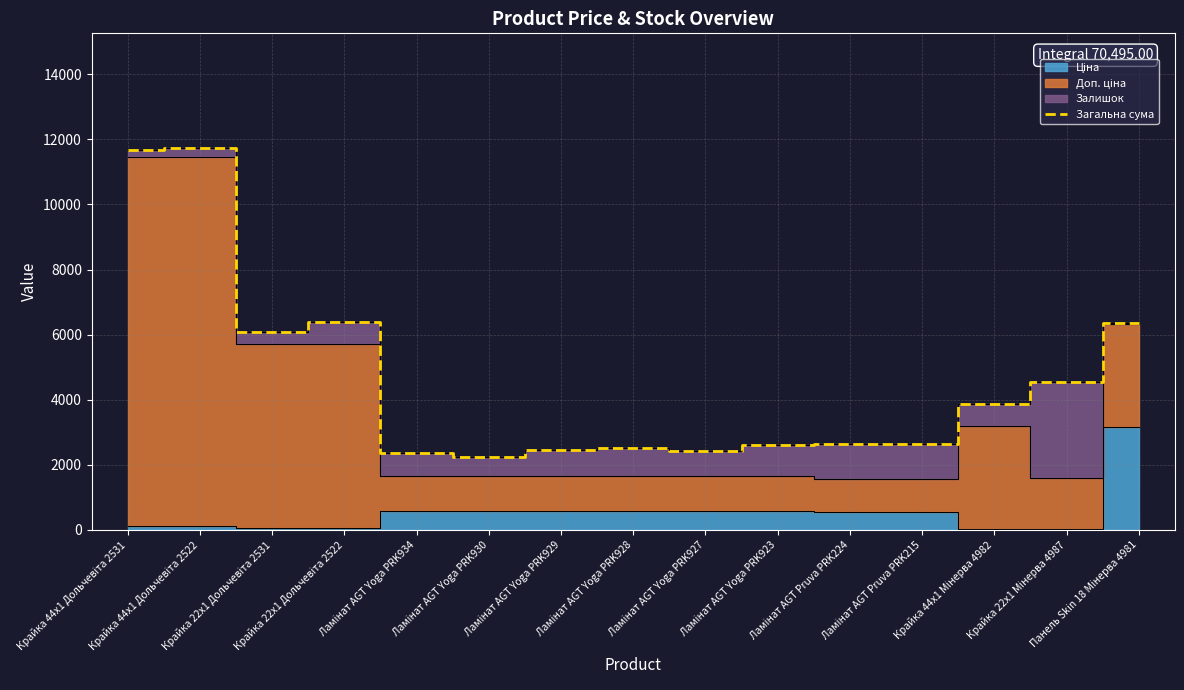

What position from the left is Ламінат AGT Yoga PRK934?

5